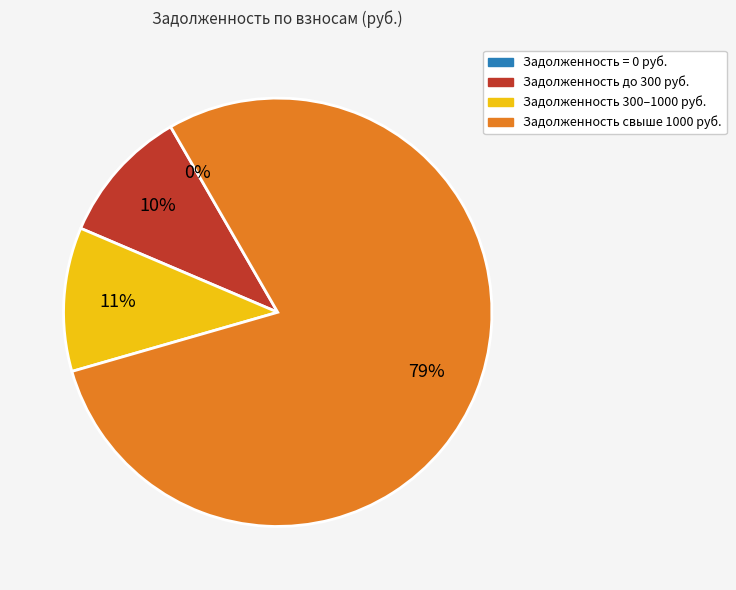

True or false: 16 accounts for 1% of the total.

True